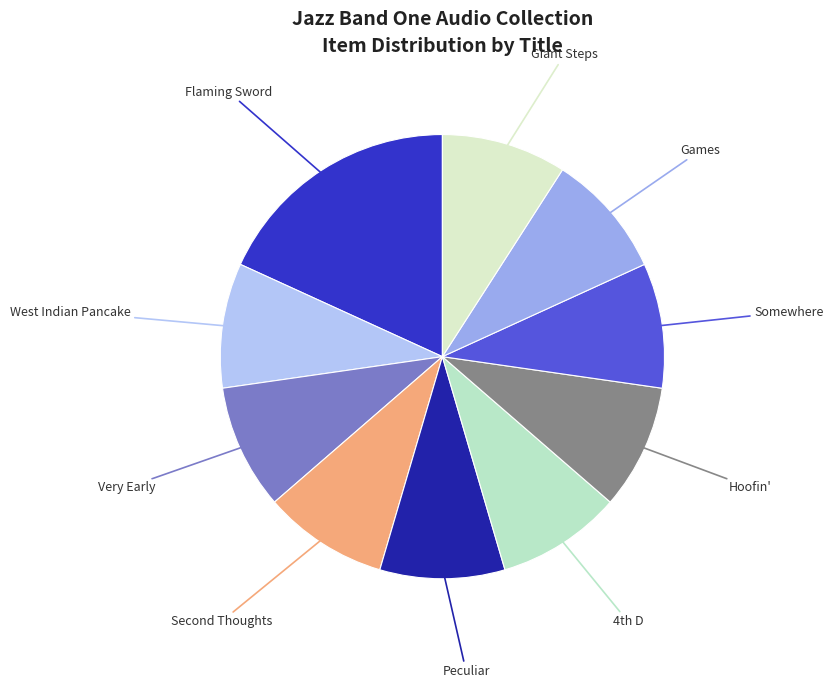

How many slices are in this pie chart?

10